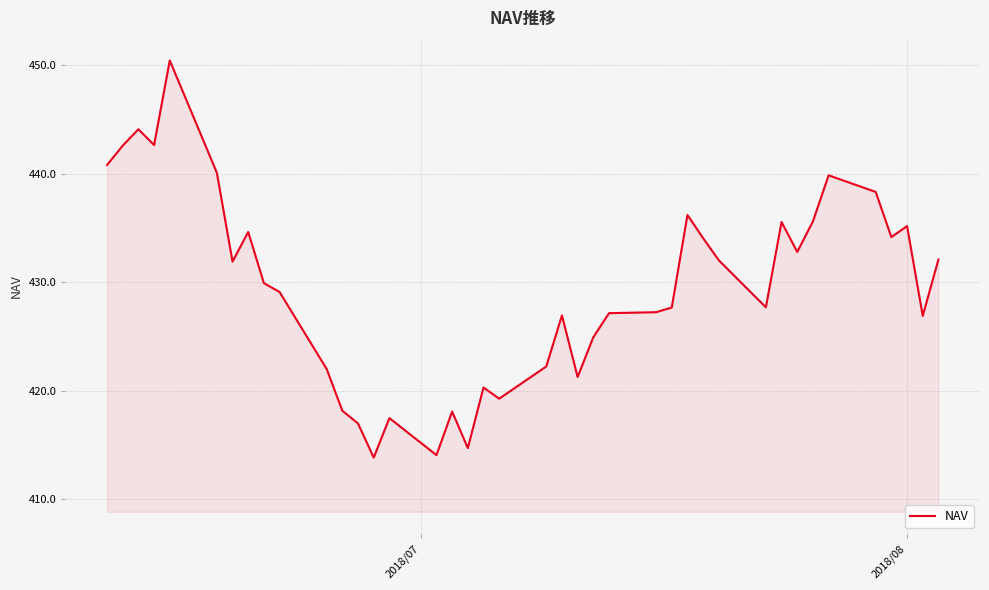

What is the smallest value displayed?

413.8